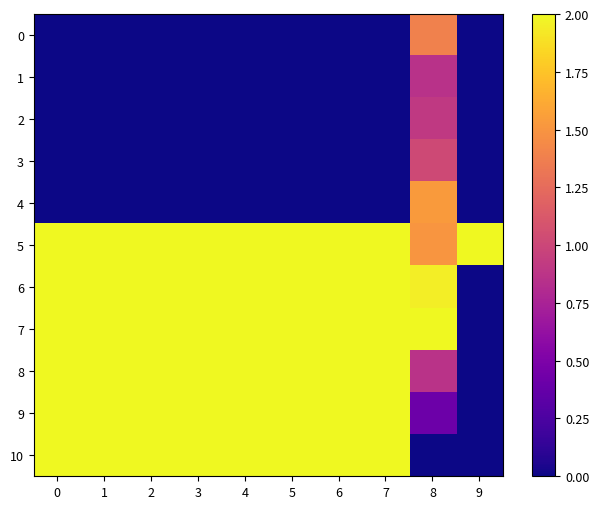

Between 3 and 7, which is larger?

3